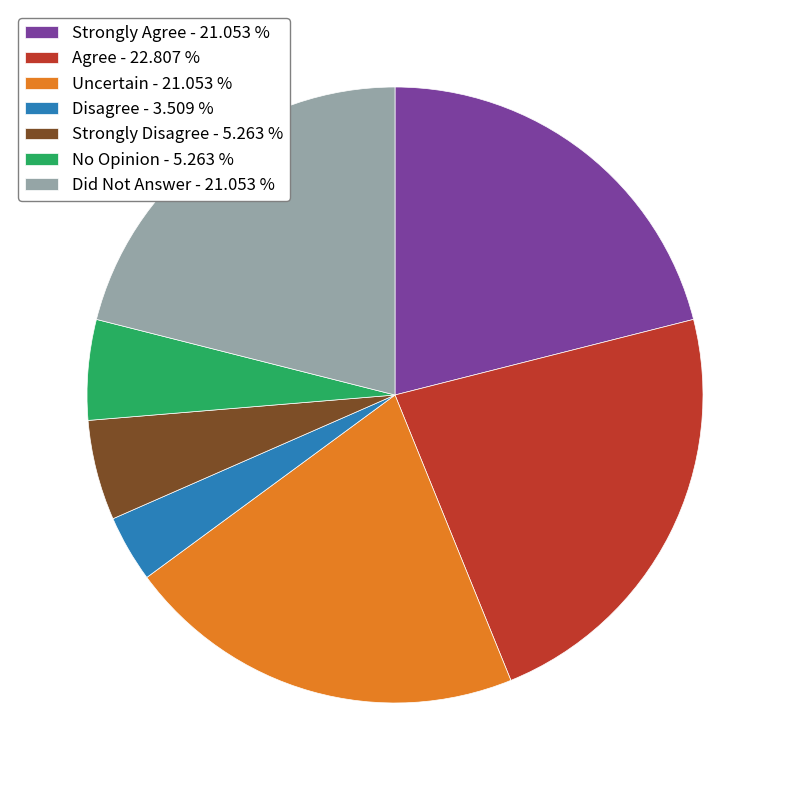

Does any single category account for the majority?

No